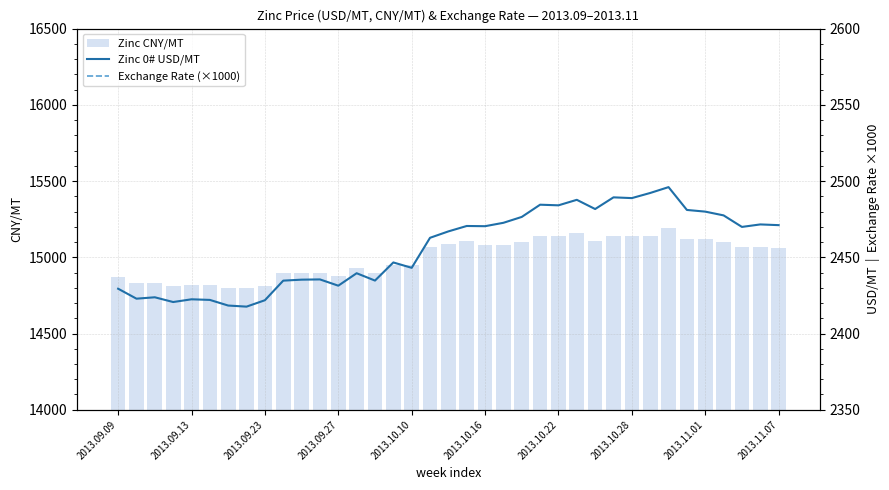

What is the sum of all Zinc CNY/MT values?

554930